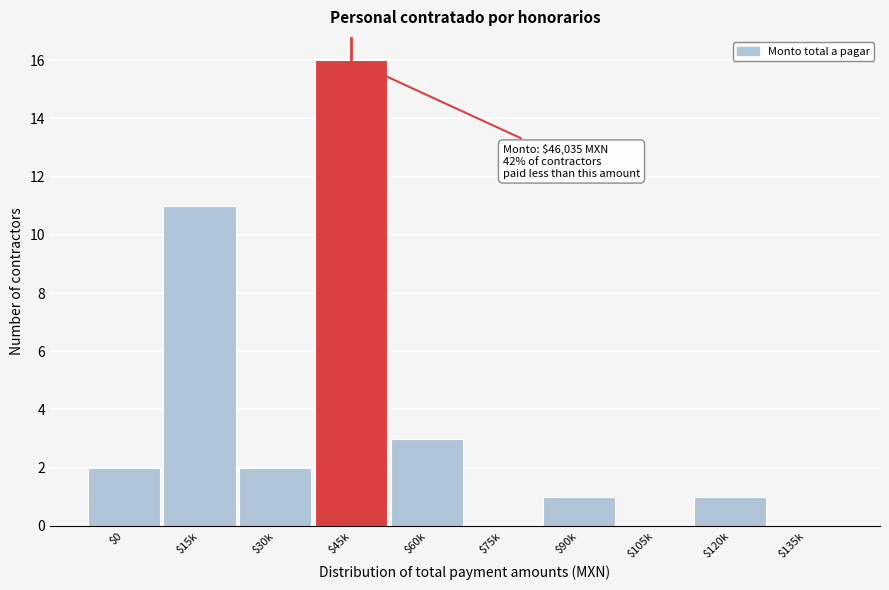

What is the sum of all values?

36